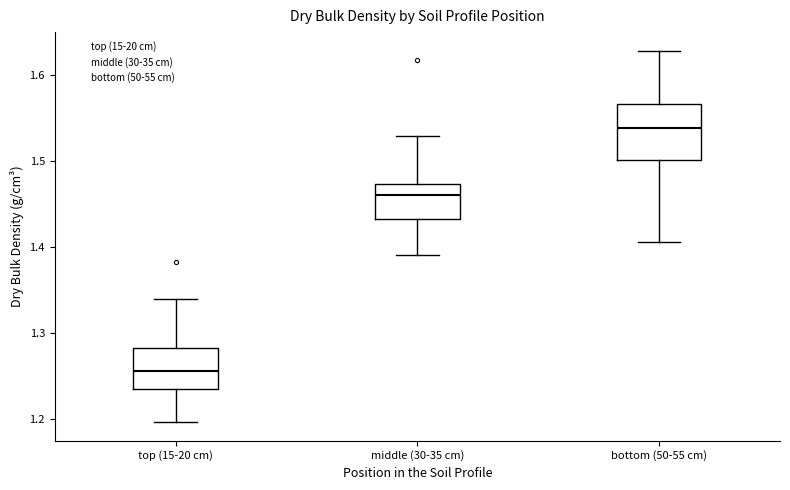

Reading left to right, transcribe this box plot: for each box, give where its median line is, the range the box spans, and where its two whiskers end, as read against the y-axis. The values are not printed on the chart, so give them approximately, as read against the axis.

top (15-20 cm): median 1.26, box 1.24 to 1.28, whiskers 1.20 to 1.34
middle (30-35 cm): median 1.46, box 1.43 to 1.47, whiskers 1.39 to 1.53
bottom (50-55 cm): median 1.54, box 1.50 to 1.57, whiskers 1.41 to 1.63